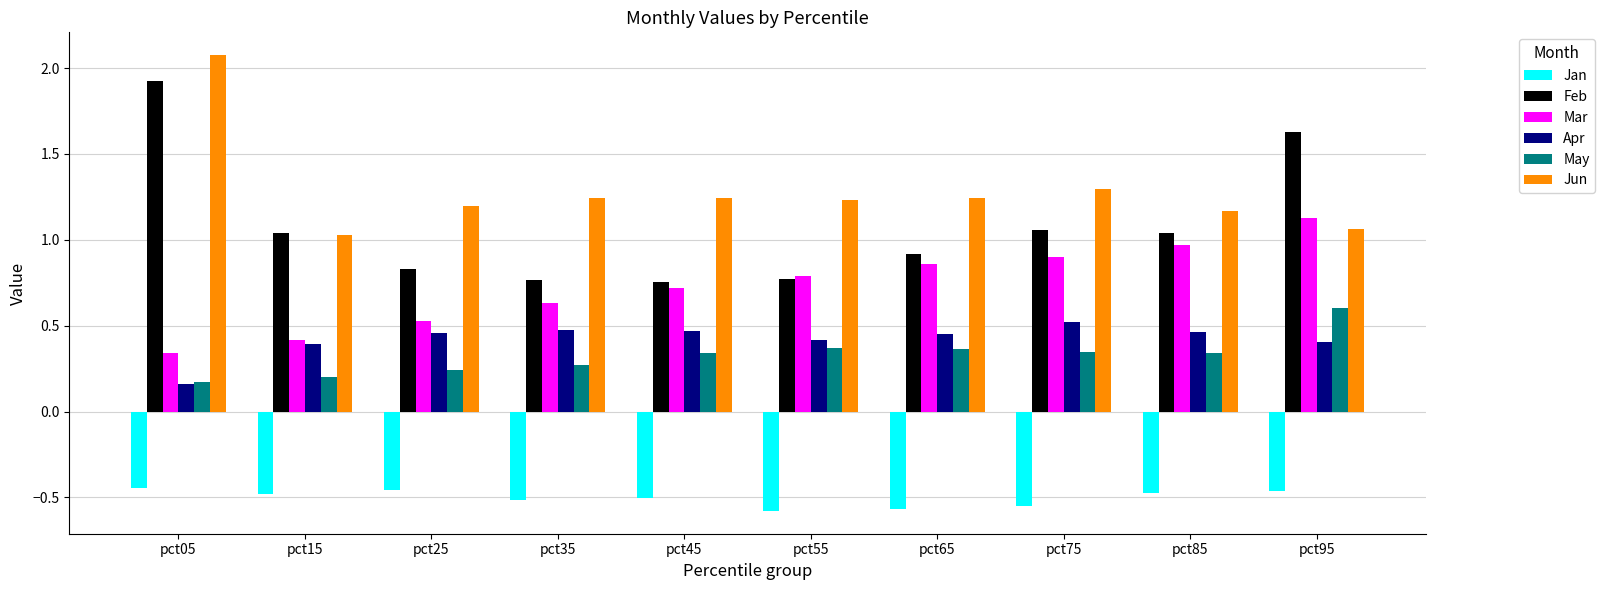

Which series has the largest range (max minus min)?

Feb